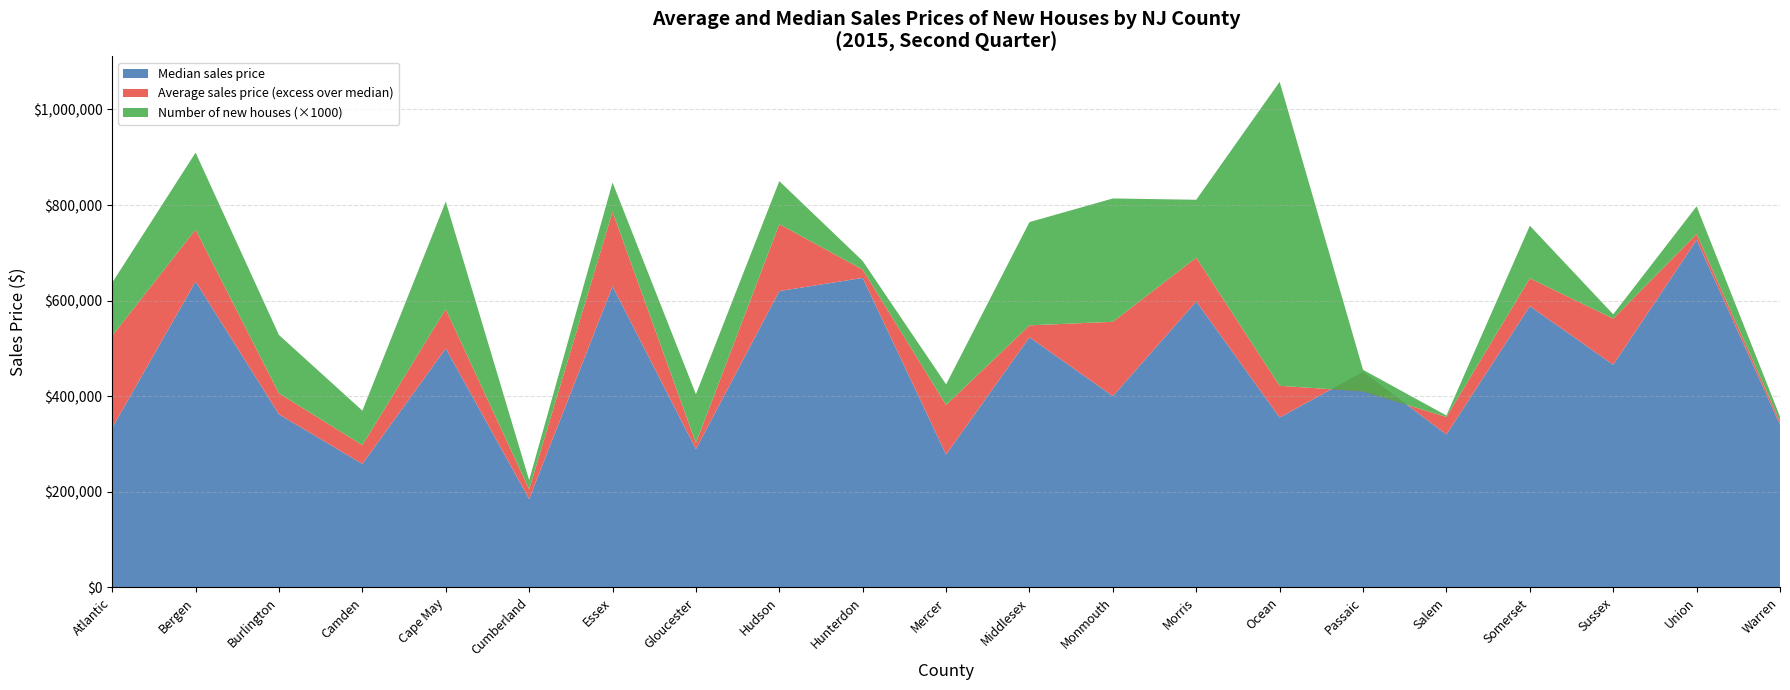

Reading right to left, list all the values displayed in this chart.

Number of new houses: 10.0	58.0	9.0	110.0	3.0	45.0	636.0	121.0	258.0	216.0	43.0	18.0	90.0	102.0	61.0	19.0	225.0	72.0	122.0	161.0	111.0
Average sales price: 347427.7	739338.0	562413.4	646788.1	356672.7	410229.5	421830.7	690006.2	555741.5	548313.3	381854.1	664908.9	760000.5	302179.7	786084.4	205452.6	582259.0	297853.8	406127.6	748656.3	526599.9
Median sales price: 340500.0	727000.0	465900.0	588456.0	320118.0	450775.0	355563.0	598203.0	400299.0	523400.0	278175.0	647450.0	620000.0	289280.0	630000.0	185000.0	500000.0	258500.0	362153.0	640000.0	333915.0